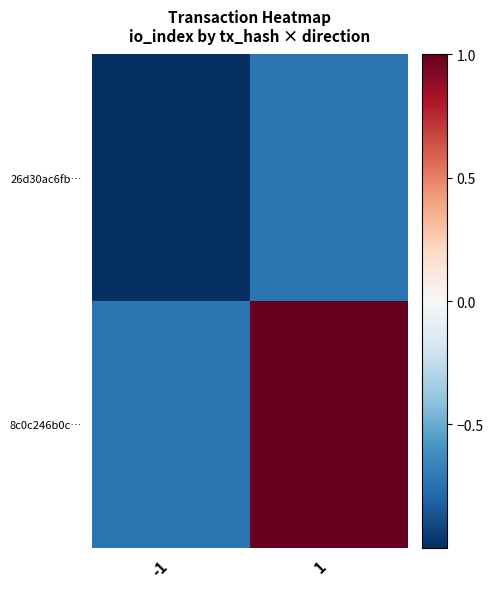

What is the spread (max minus min) of values at 1?

1.7